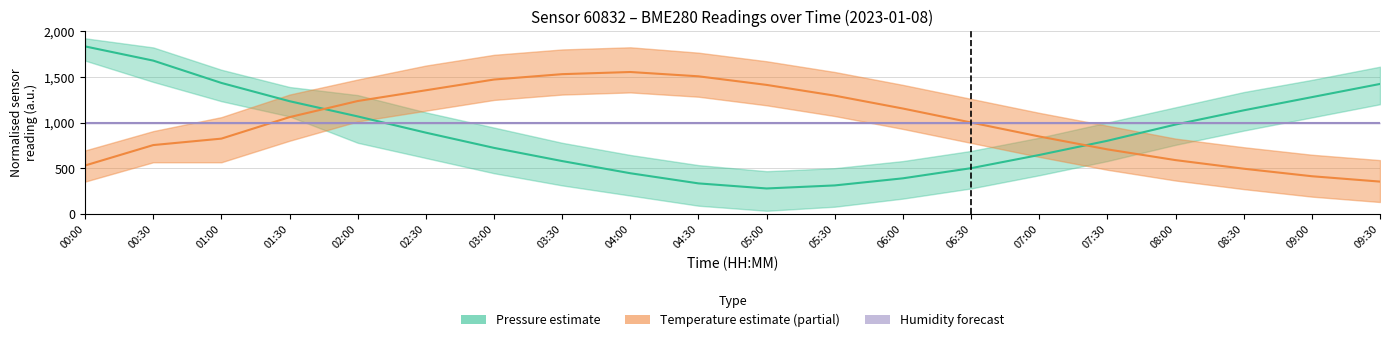

List the series in order of their peak value, highest first.

Pressure estimate, Temperature estimate, Humidity estimate